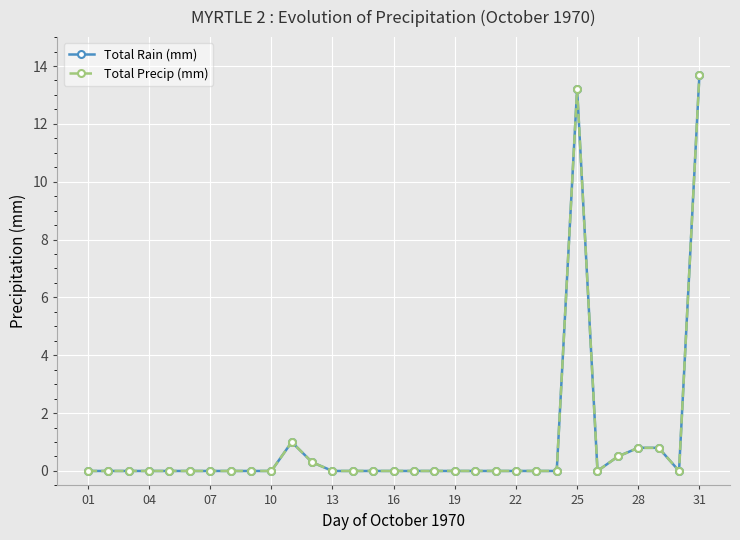

How many interior local valleys does the Total Rain (mm) series have?

2